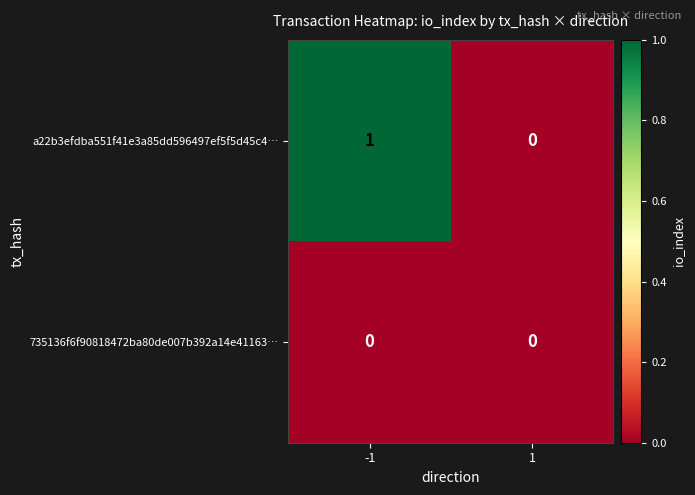

Which series has the largest range (max minus min)?

a22b3efdba551f41e3a85dd596497ef5f5d45c4…